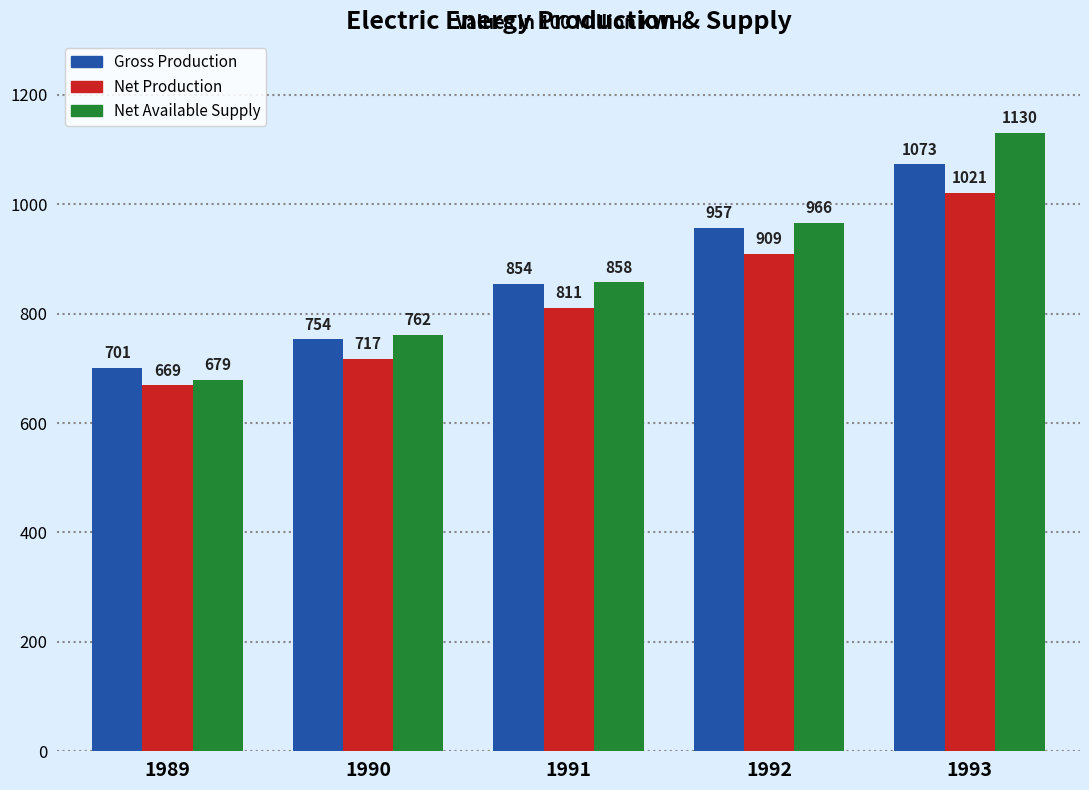

Is the value of Net Available Supply at 1989 greater than the value of Net Production at 1993?

No